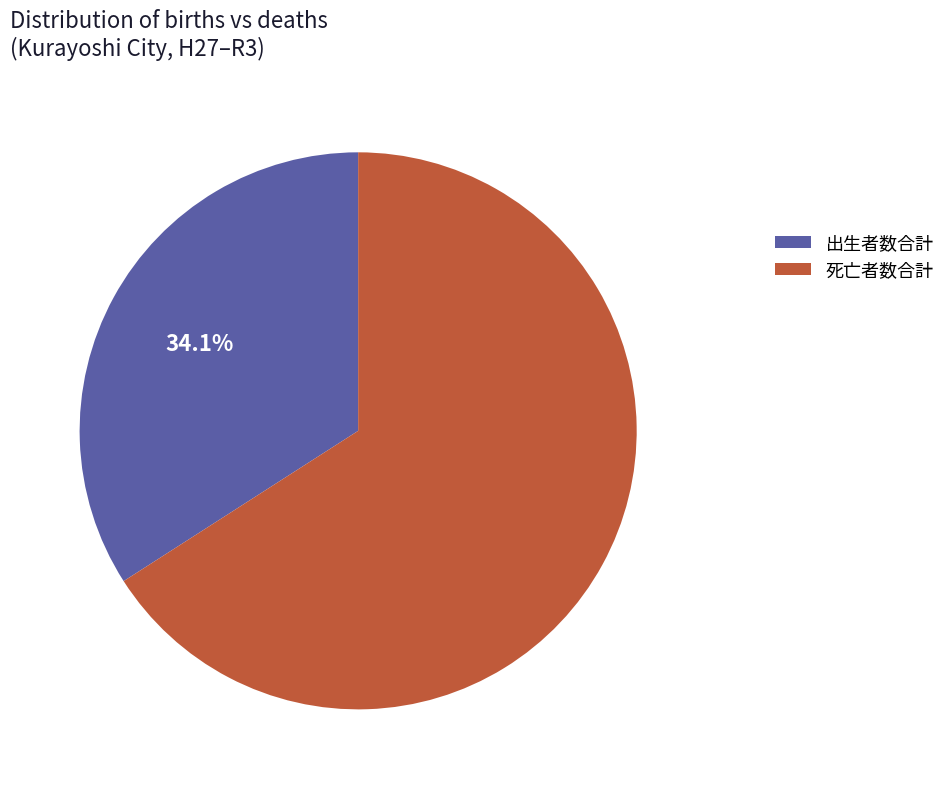

Does any single category account for the majority?

Yes